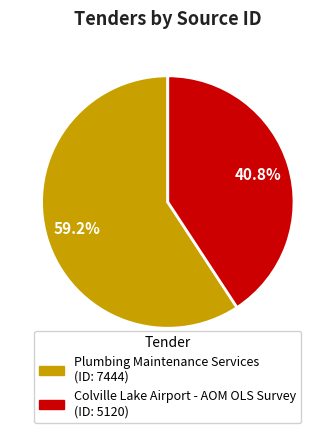

Which category accounts for the majority?

Plumbing Maintenance Services